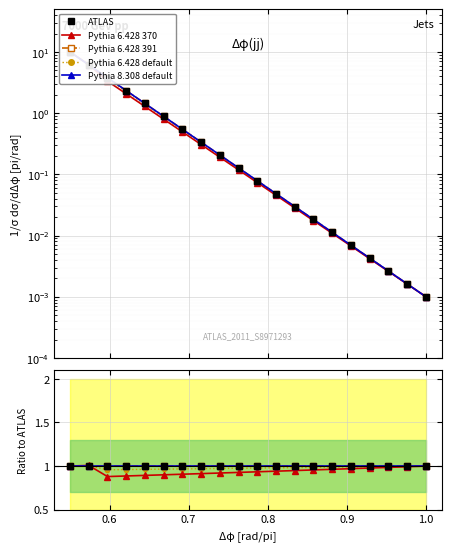

What is the difference between the maximum and second lowest values in the Pythia 6.428 370 series?

0.1